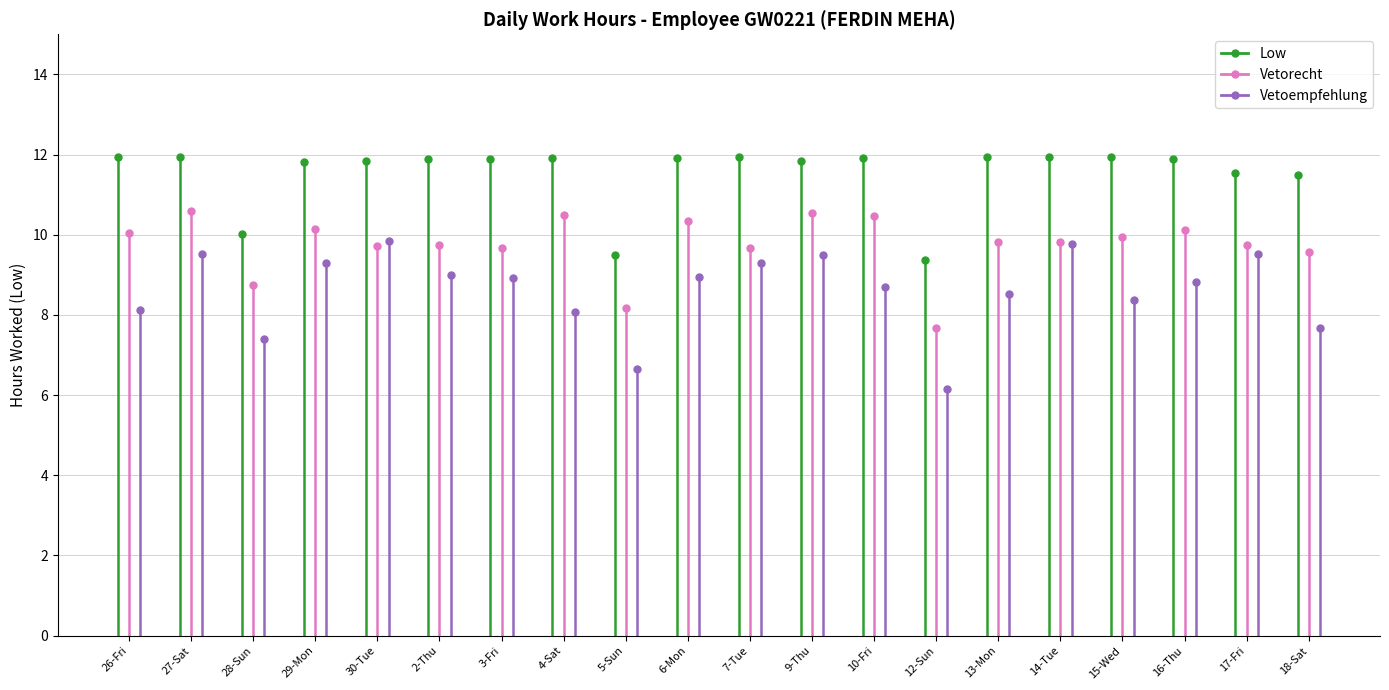

At which category is the sum across all series the highest?

27-Sat